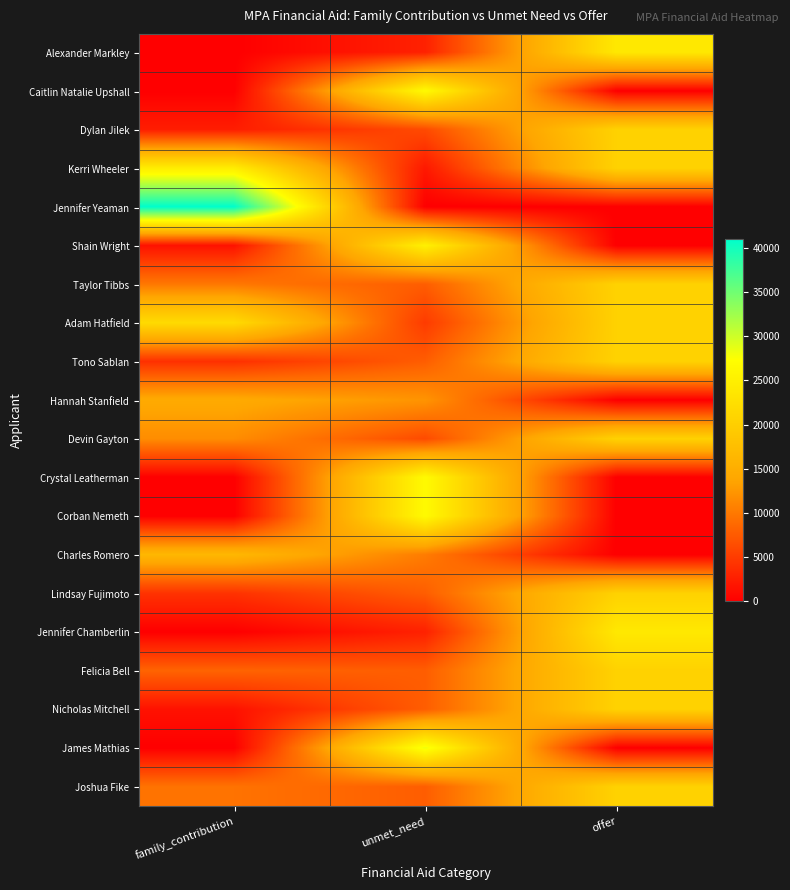

At which category does the chart reach its minimum across all series?

family_contribution